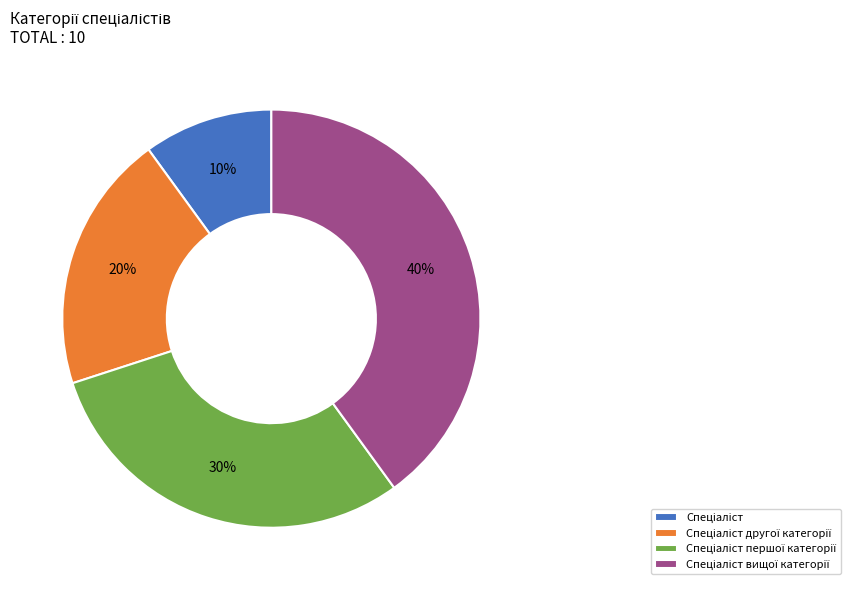

To the nearest percent, what is the average slice percentage?

25%